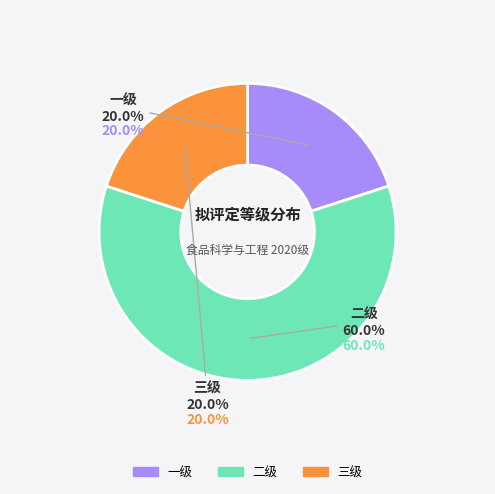

What is the largest slice in the pie chart?

二级